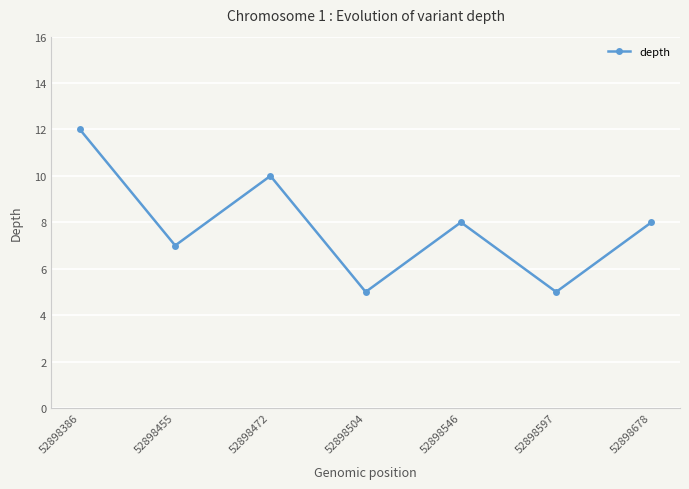

Which has a higher value, 52898472 or 52898546?

52898472